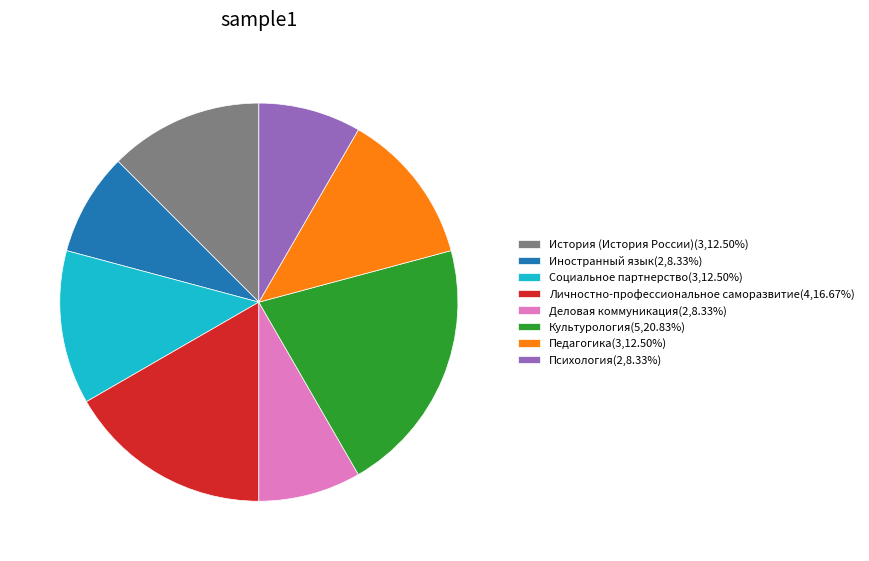

Do Педагогика(3,12.50%) and Социальное партнерство(3,12.50%) together represent more than half of the pie?

No